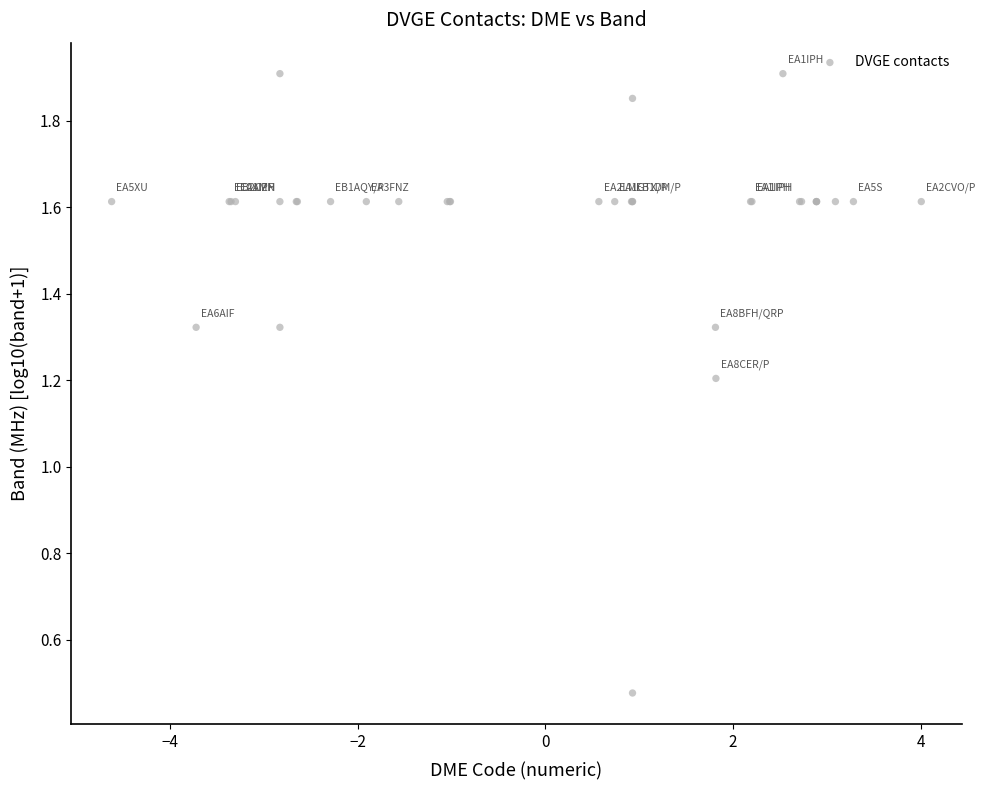

What Y value in the scatter plot is closest to 1?

1.2